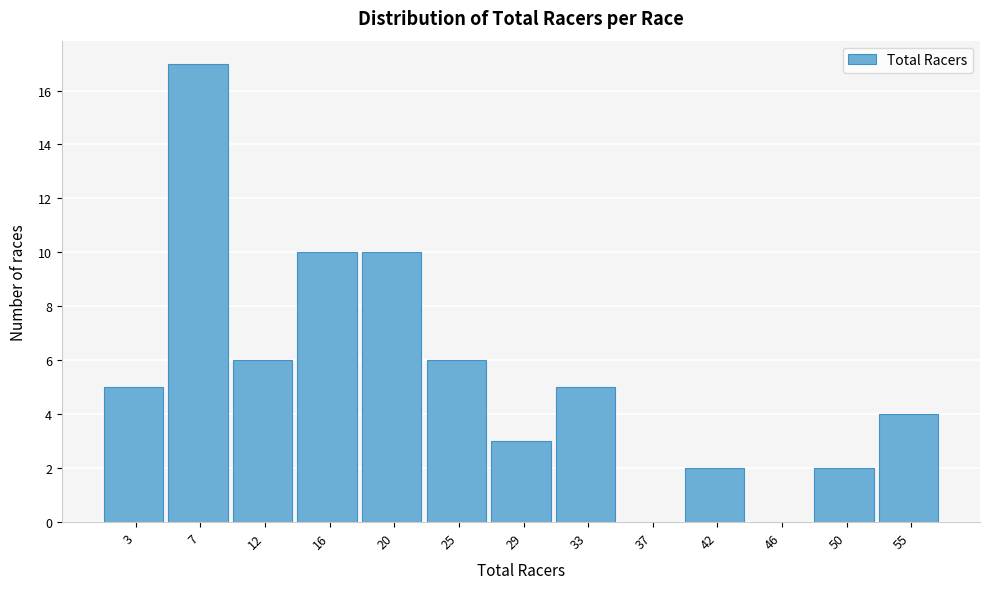

Reading left to right, transcribe all the data shown in this chart.

3=5	7=17	12=6	16=10	20=10	25=6	29=3	33=5	37=0	42=2	46=0	50=2	55=4